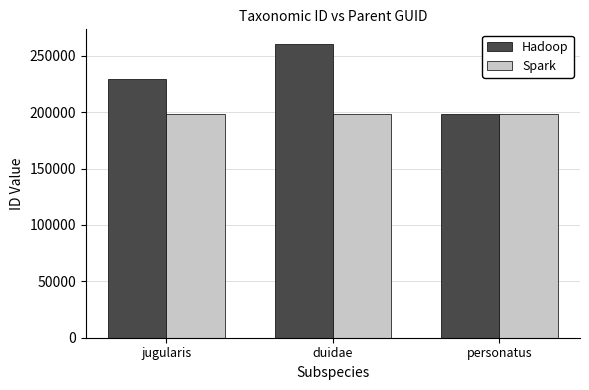

What is the approximate value of Spark at duidae?

198359